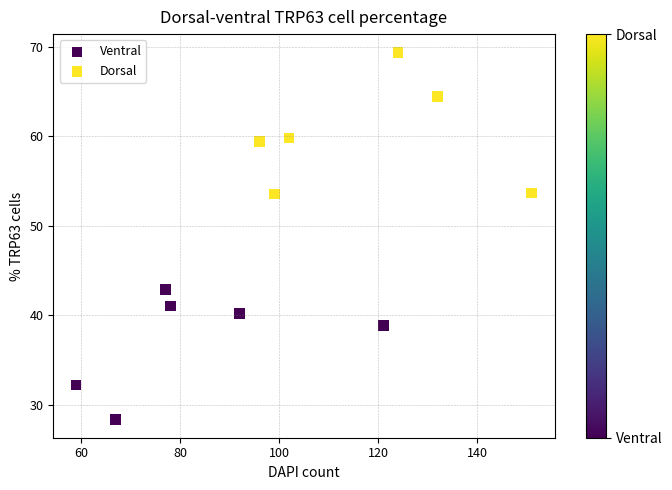

Which series contains the highest Y value?

Dorsal